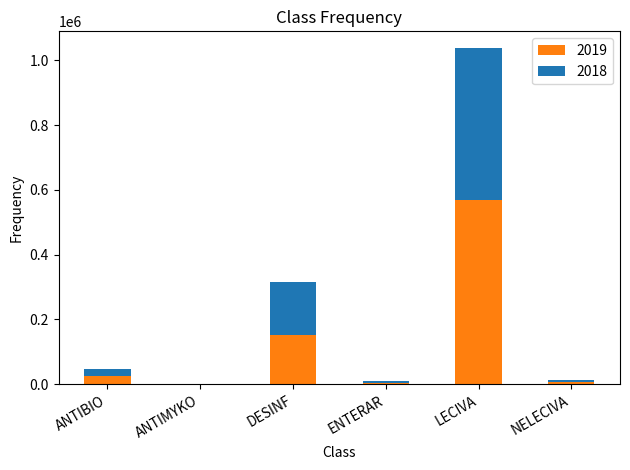

At which category is the sum across all series the highest?

LECIVA